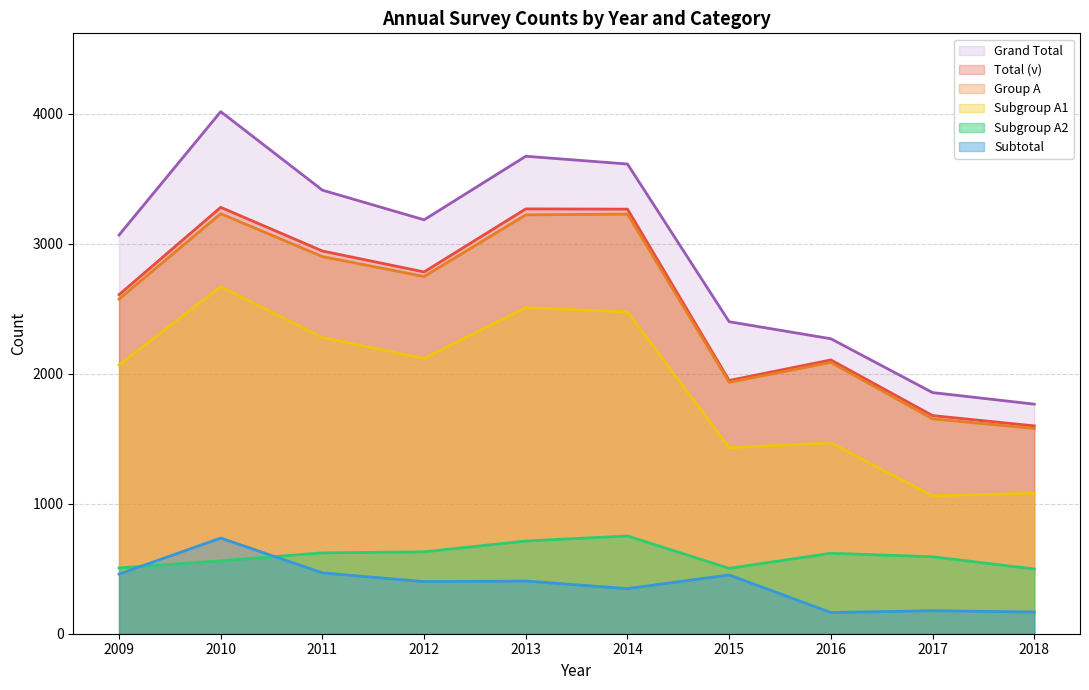

What is the maximum value shown in the chart?

4016